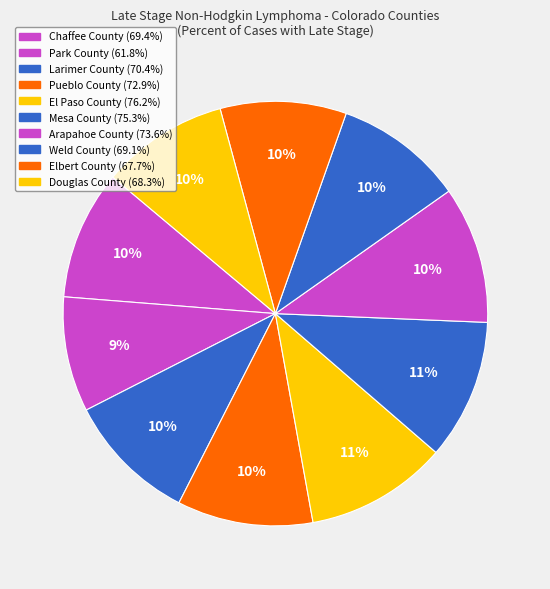

What percentage do Pueblo County and El Paso County together represent?

21.2%